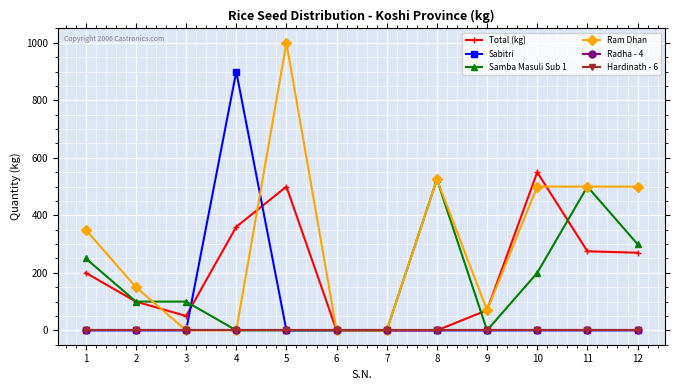

How many data points does each series have?

12